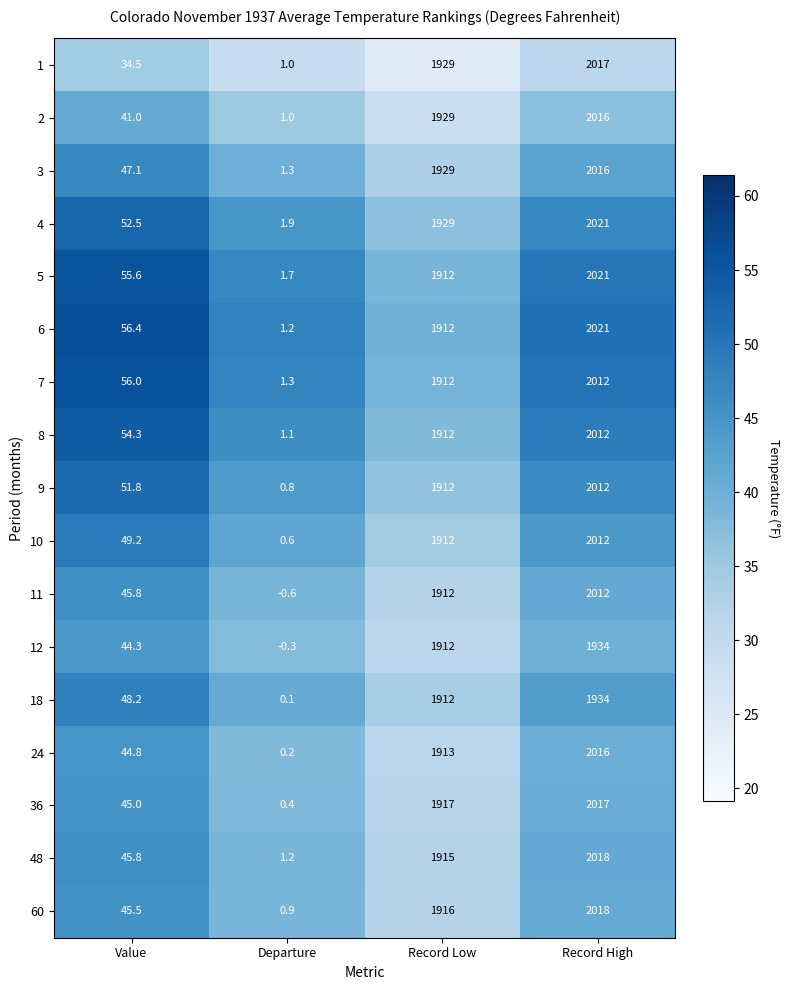

Count the number of data series in this chart.

17